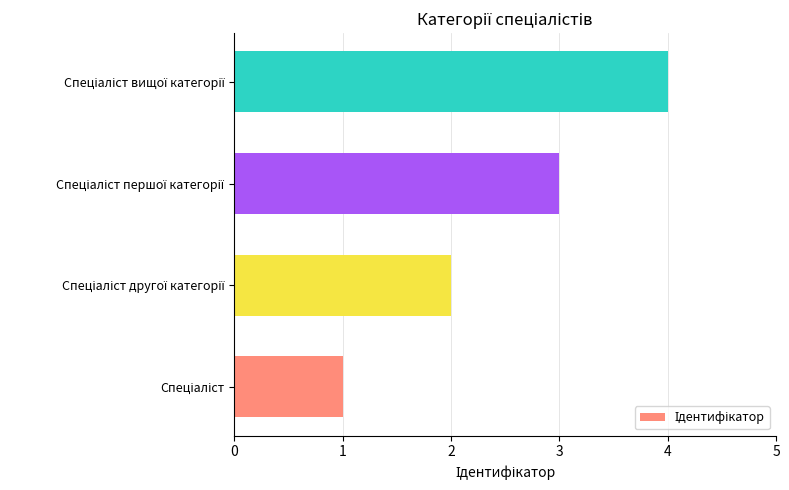

What is the maximum value shown in the chart?

4